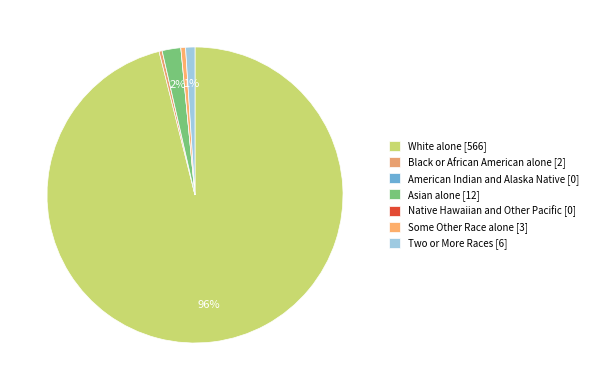

Which category has the biggest portion of the pie?

White alone [566]